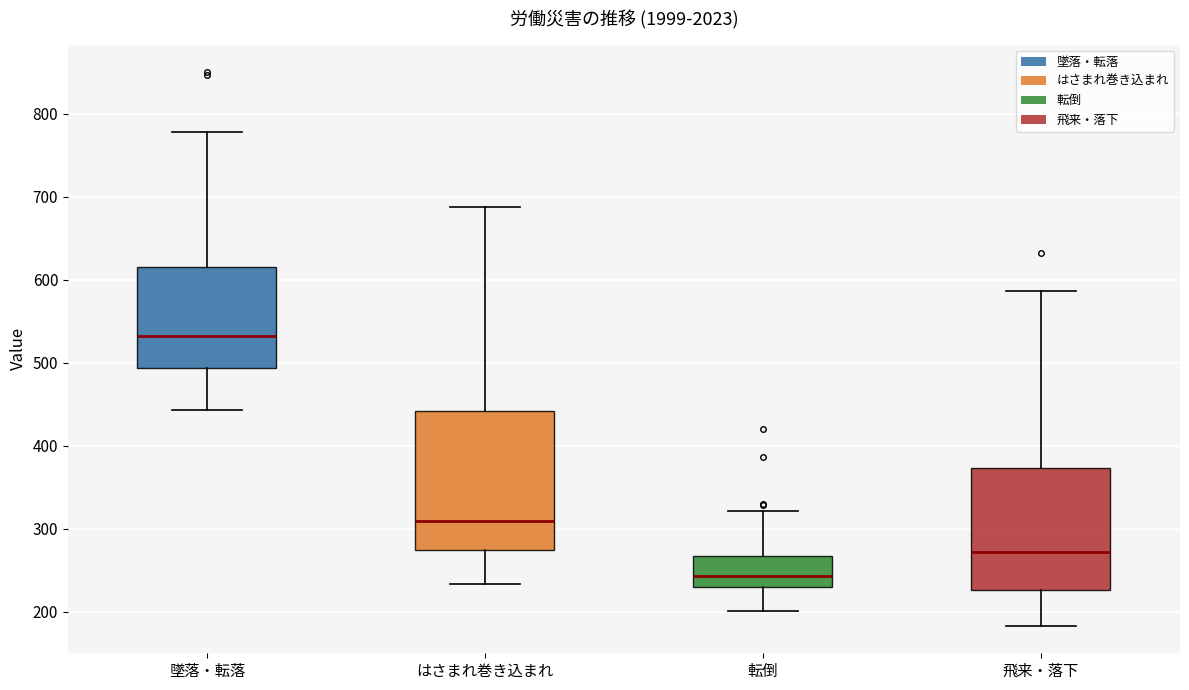

Comparing the boxes themselves (not the whiskers), which one is the tallest?

はさまれ巻き込まれ